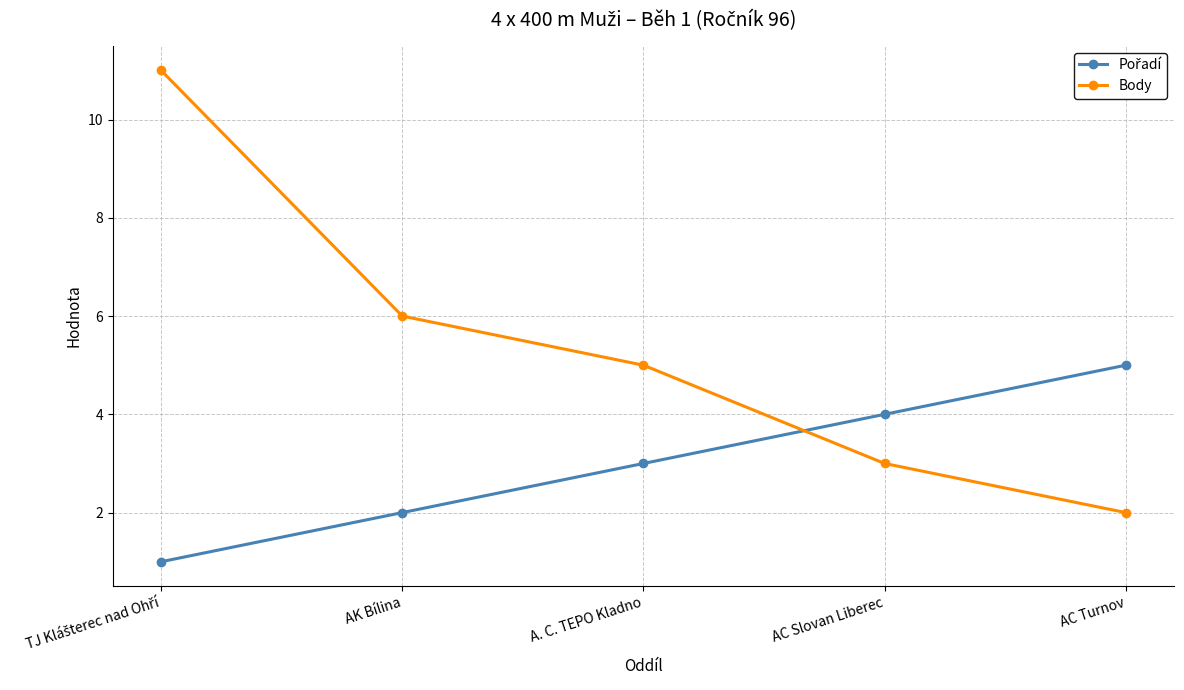

What is the maximum value for Body?

11